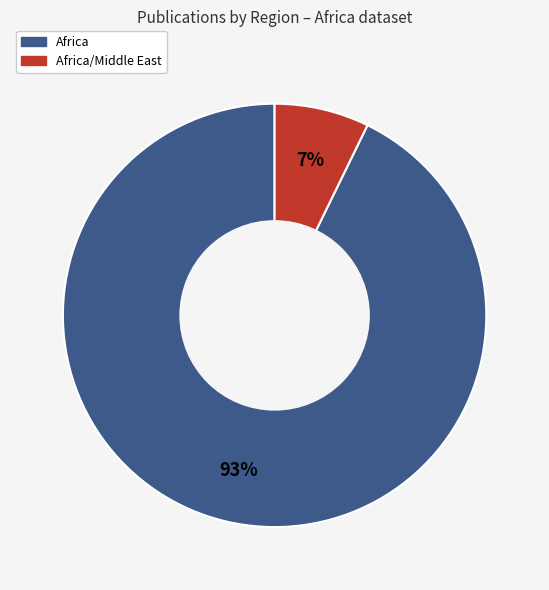

Is there a majority slice in this chart?

Yes